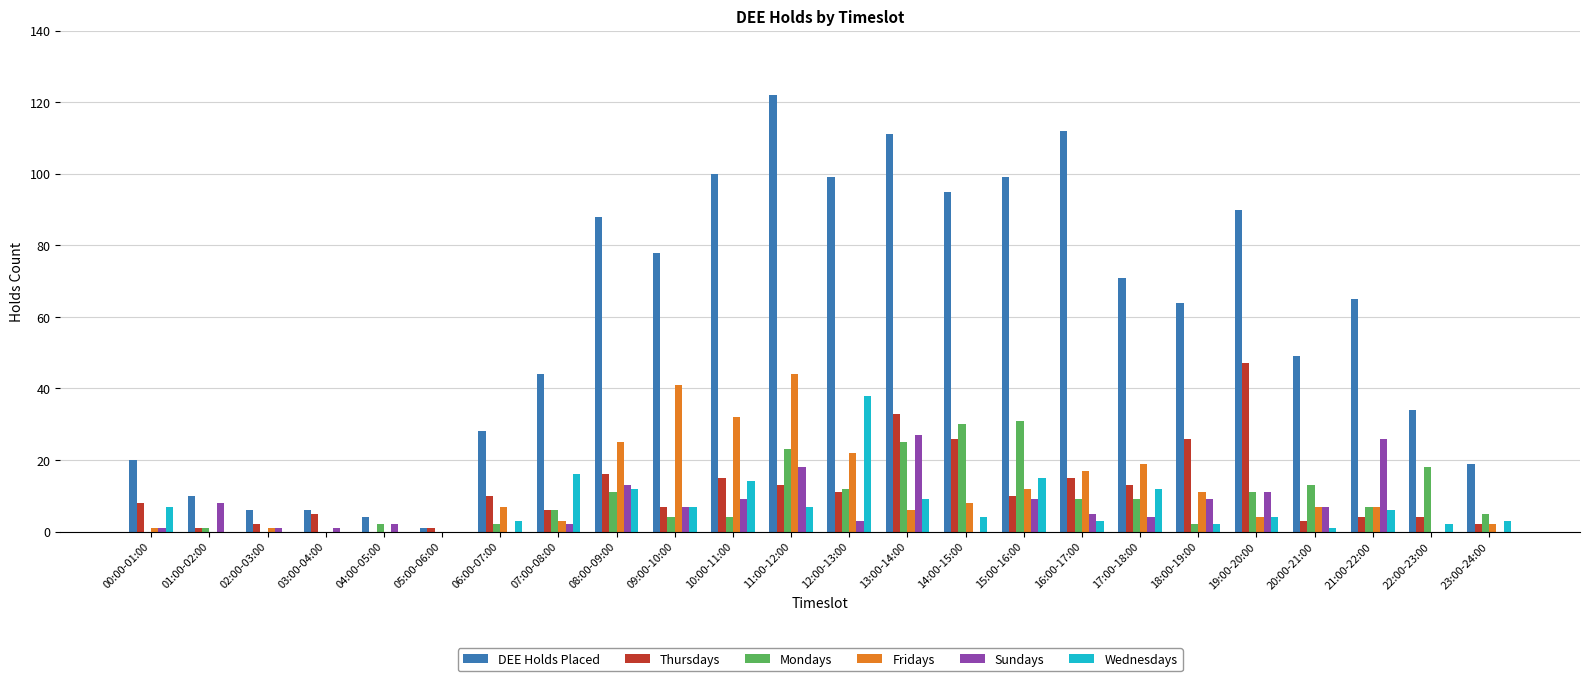

True or false: Sundays has a value of 14 at 18:00-19:00.

False